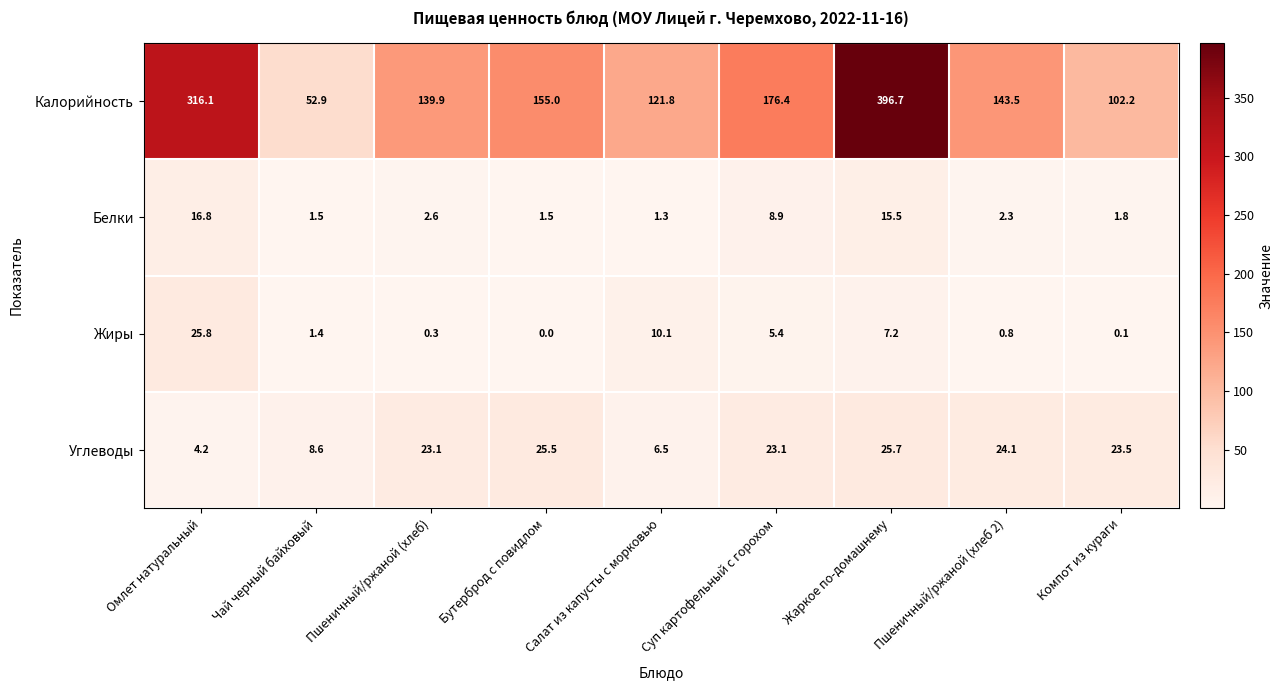

True or false: Калорийность has a value of 192.0 at Омлет натуральный.

False